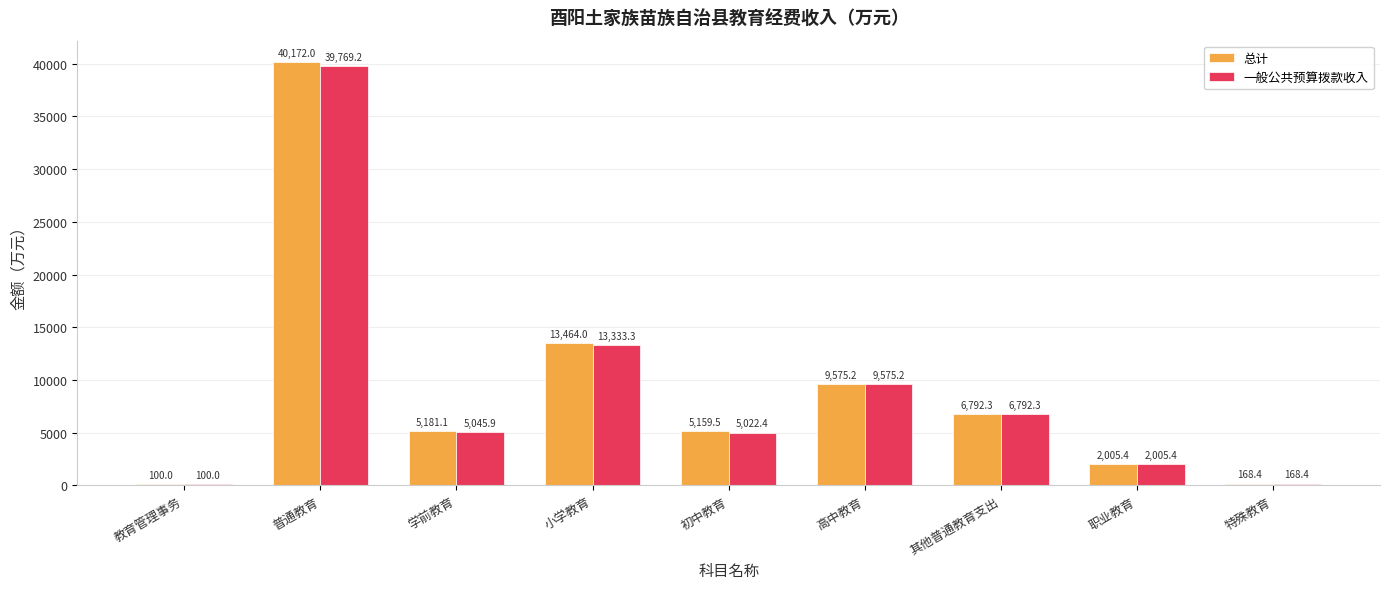

At which category does the chart reach its peak across all series?

普通教育